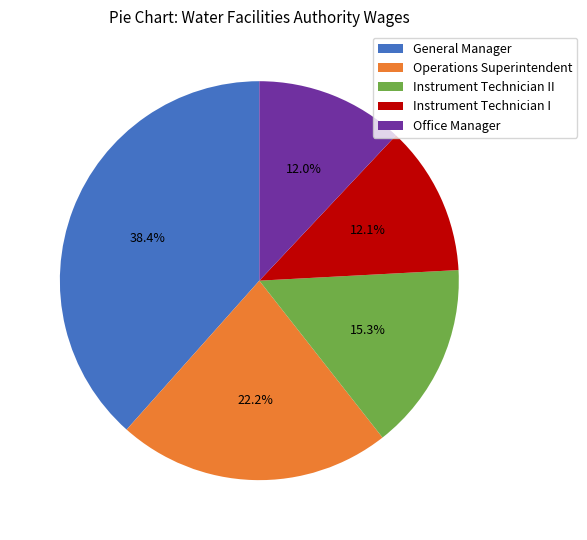

What is the largest slice in the pie chart?

General Manager